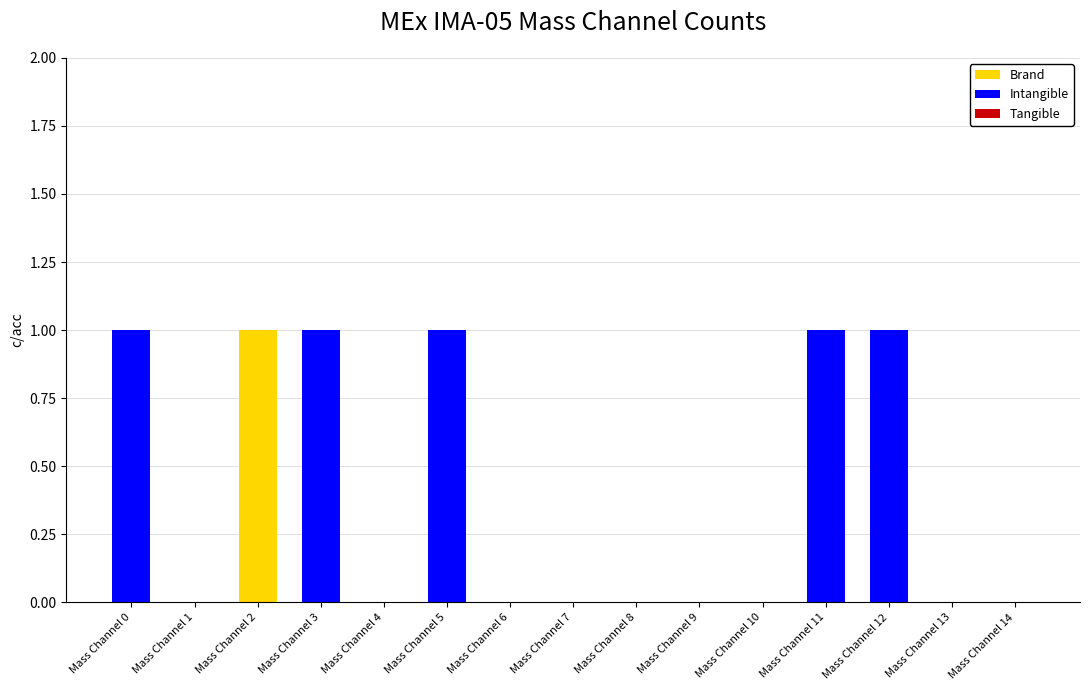

The value of Brand at Mass Channel 12 is 0. True or false?

True